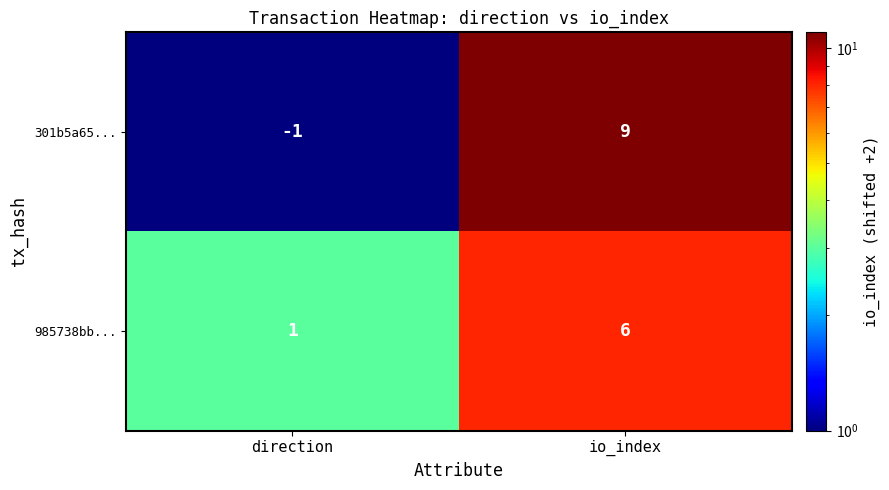

What is the difference between the 301b5a65... values at direction and io_index?

10